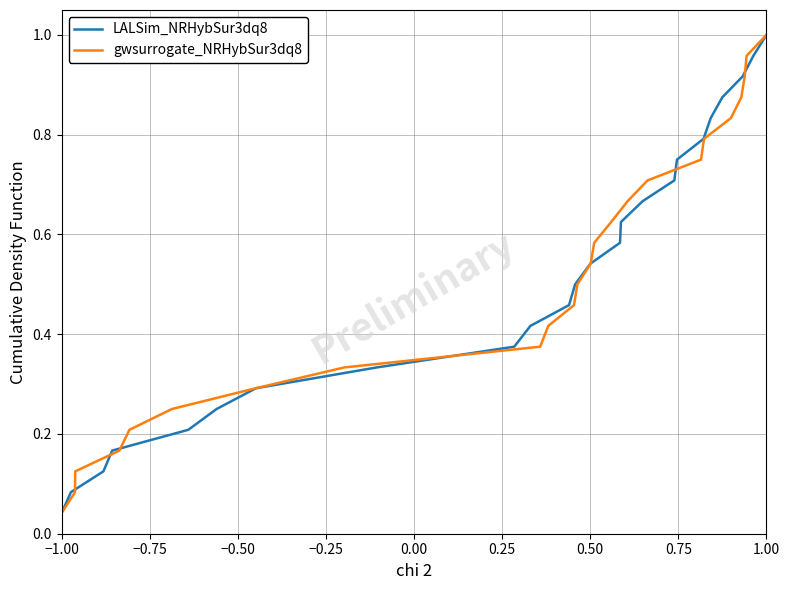

Where is gwsurrogate_NRHybSur3dq8 nearest to the value 0?

−1.00